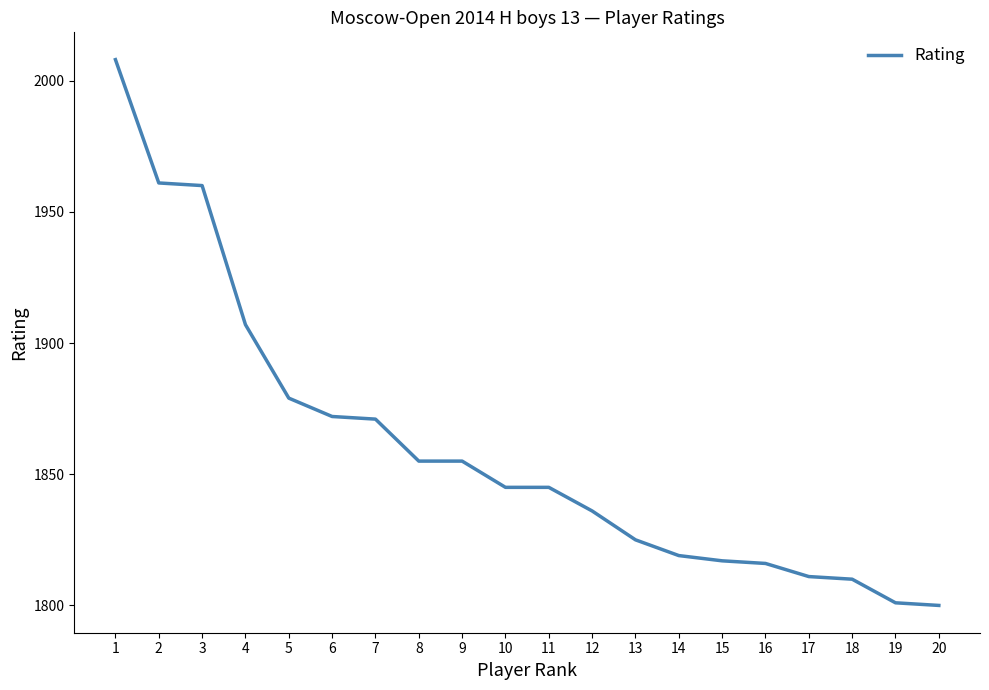

Approximately how many times larger is the value at 12 compared to 15?

1.0